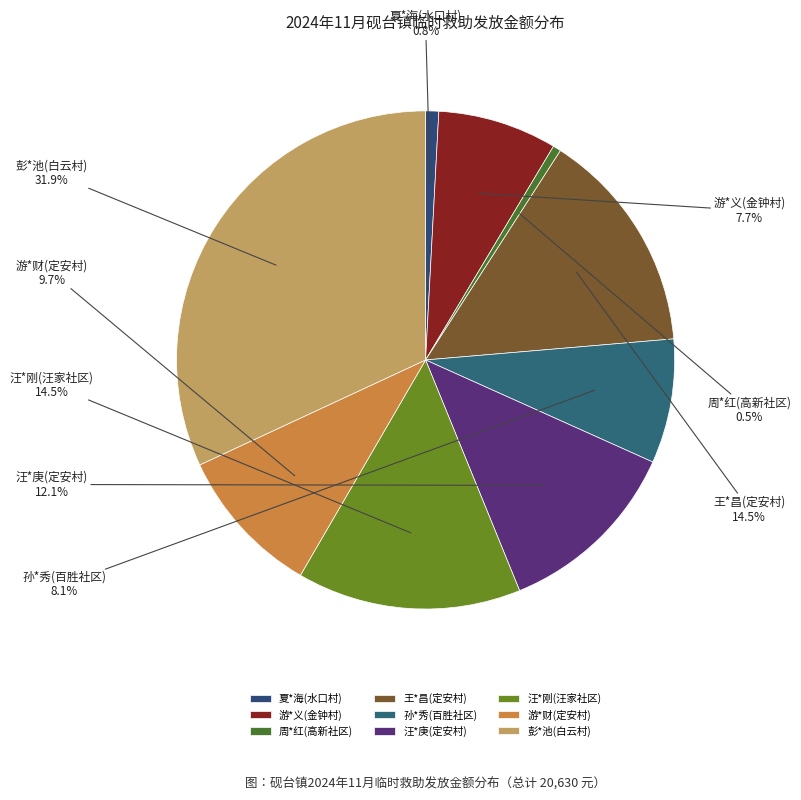

To the nearest percent, what percentage of the pie is 游*财(定安村)?

10%